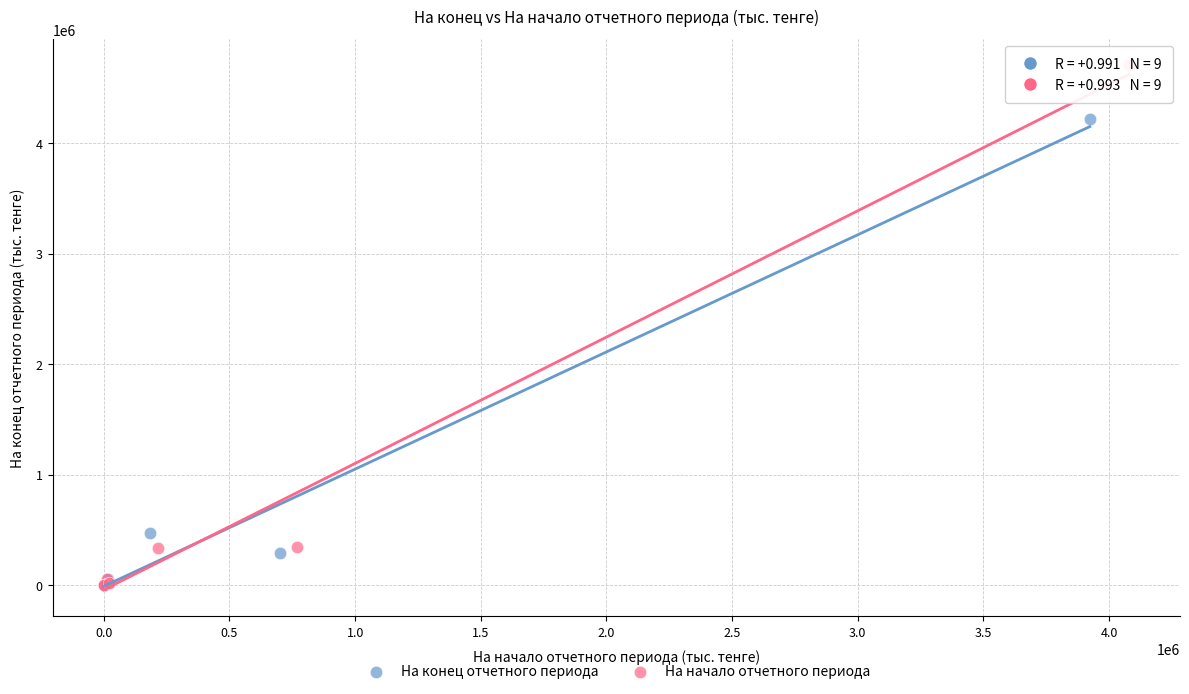

Which series contains the highest Y value?

На начало отчетного периода